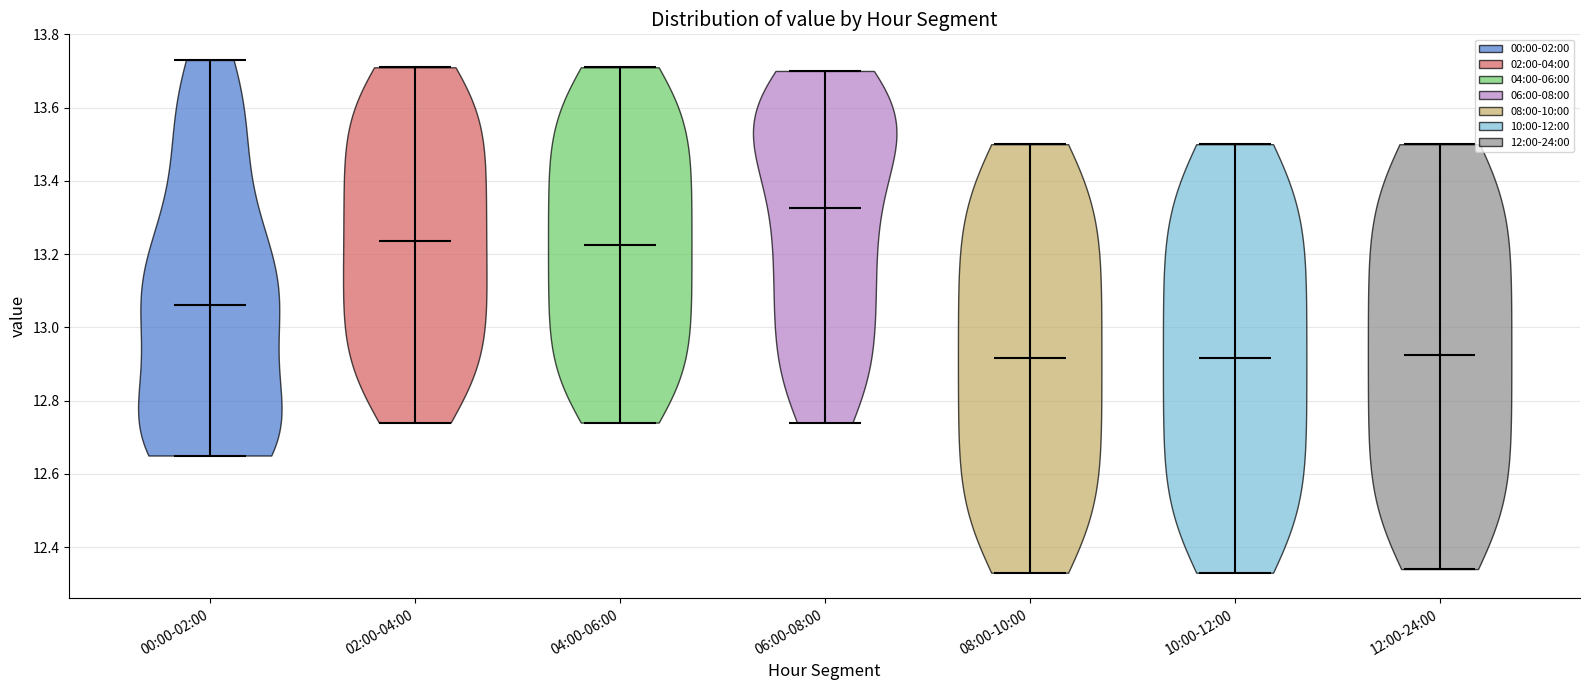

Reading left to right, read every violin against the y-axis: where its median line is, and the lowest and highest points it reaches. The values are not printed on the chart, so give them approximately, as read against the axis.

00:00-02:00: median line 13.06, lowest point 12.66, highest point 13.74
02:00-04:00: median line 13.24, lowest point 12.74, highest point 13.72
04:00-06:00: median line 13.22, lowest point 12.74, highest point 13.72
06:00-08:00: median line 13.32, lowest point 12.74, highest point 13.70
08:00-10:00: median line 12.92, lowest point 12.34, highest point 13.50
10:00-12:00: median line 12.92, lowest point 12.34, highest point 13.50
12:00-24:00: median line 12.92, lowest point 12.34, highest point 13.50